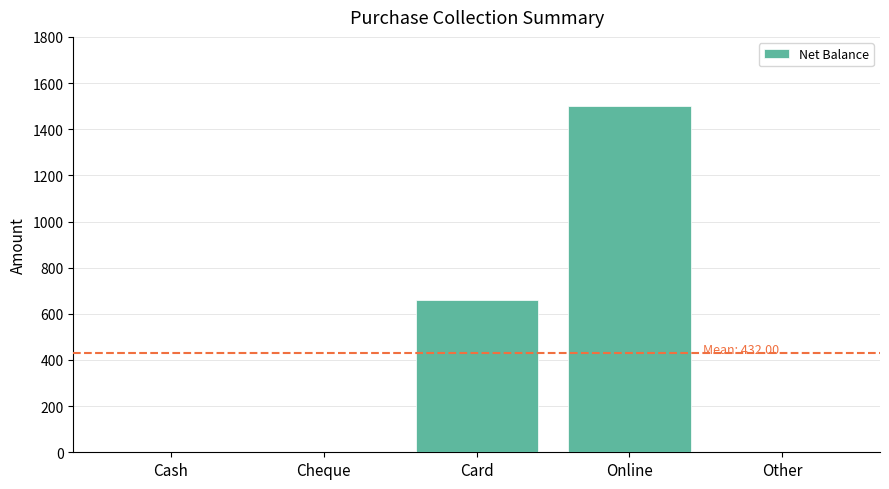

What is the sum of all values?

2160